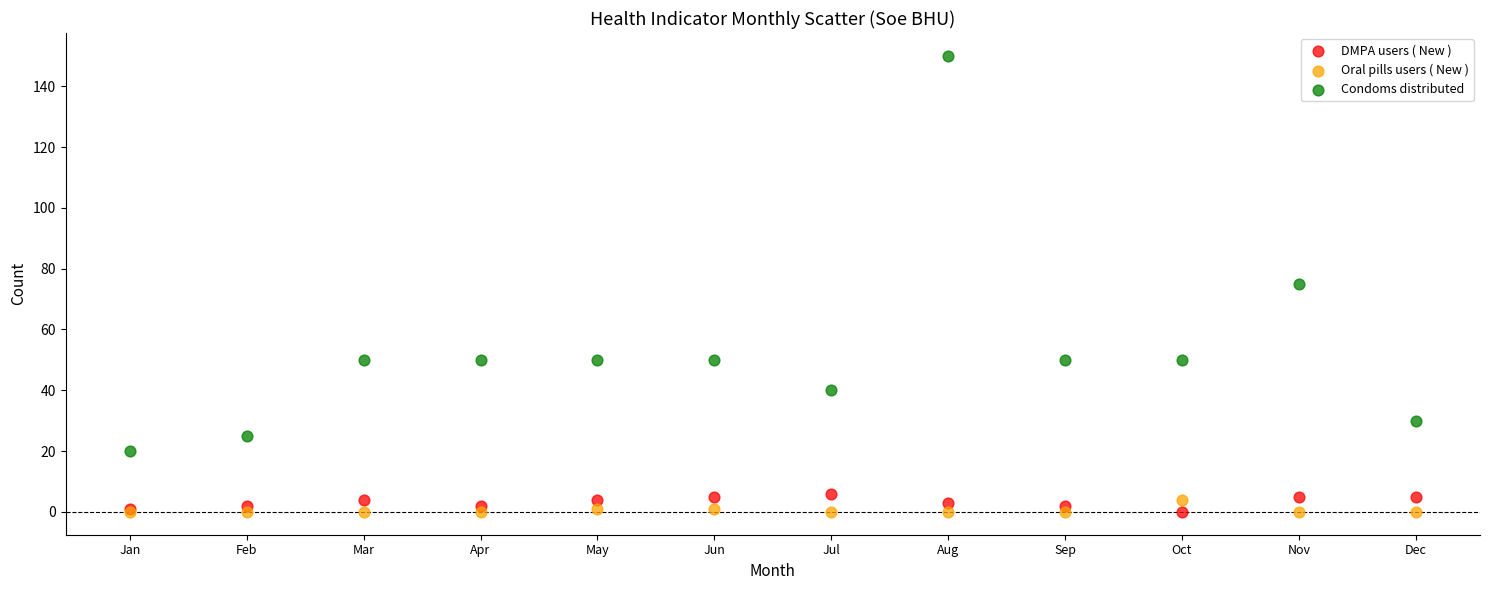

In the Condoms distributed series, what Y value is closest to 85?

75